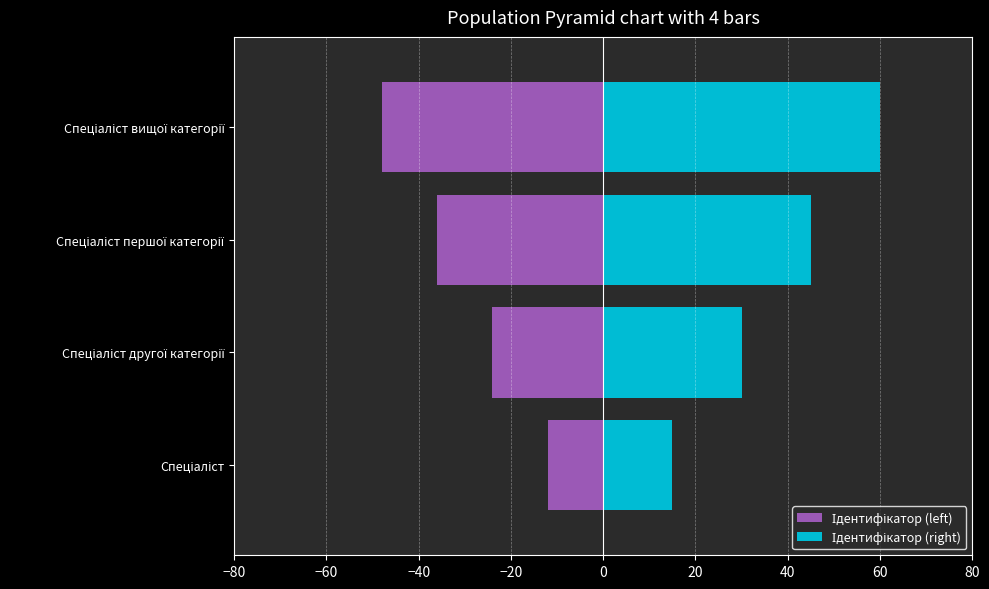

What is the value of the Ідентифікатор (left) bar at the 1st from the left?

-12